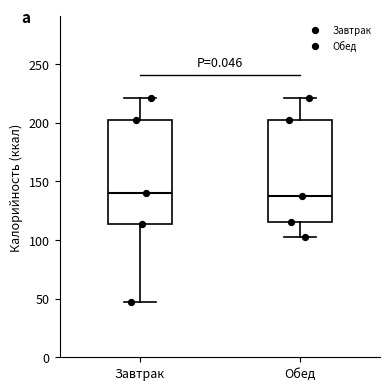

Where is the lower edge of the box for Обед on the y-axis? The values are not printed on the chart, so give them approximately, as read against the axis.

115